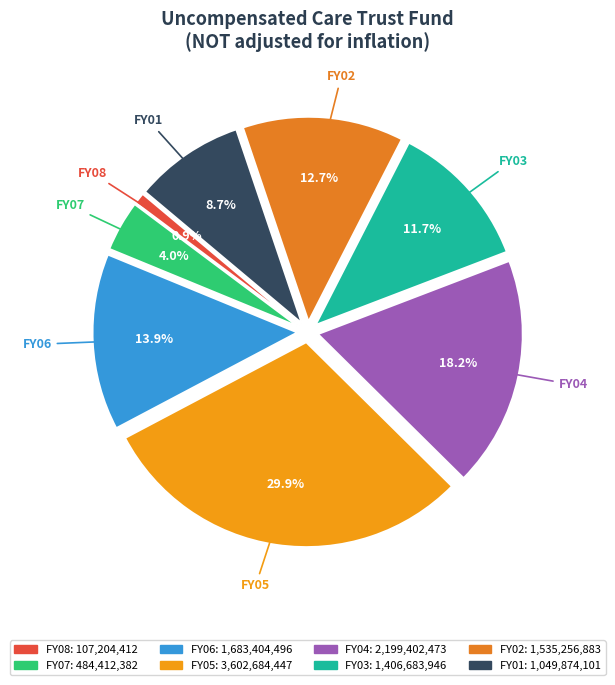

To the nearest percent, what percentage of the pie is FY08?

1%